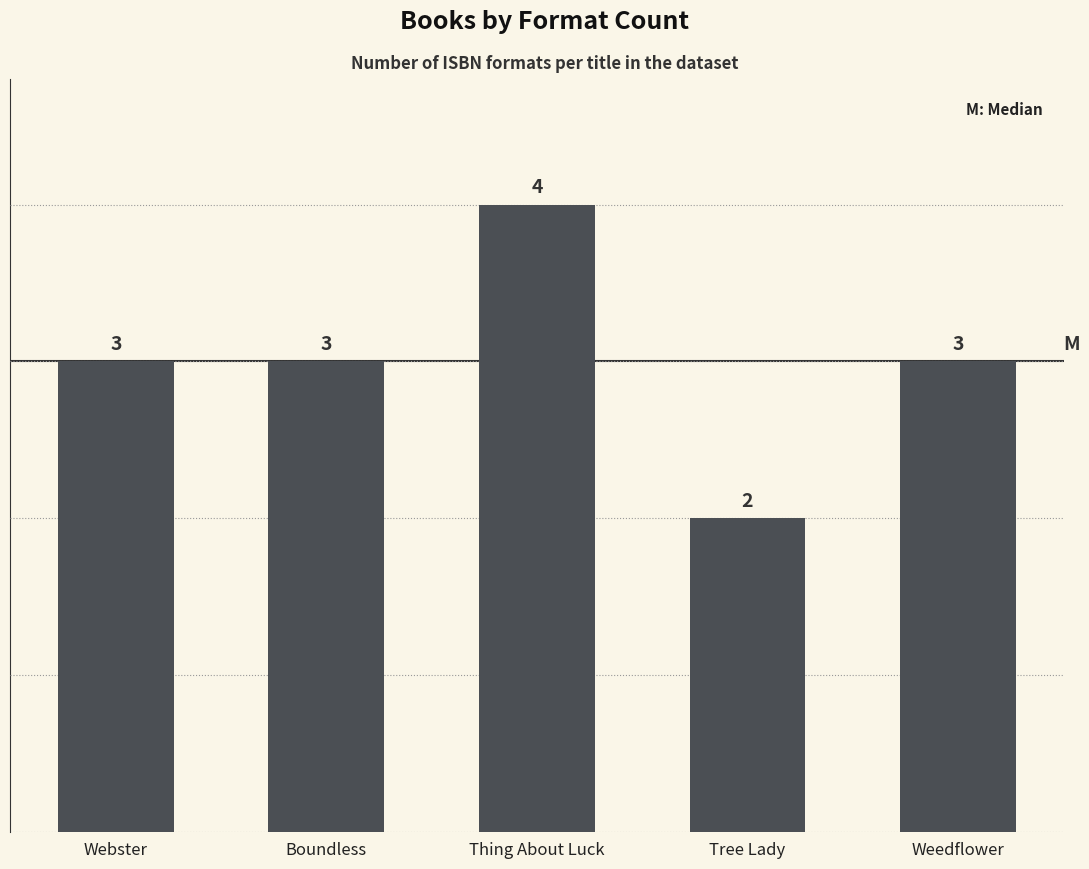

What value does the data have at Weedflower?

3